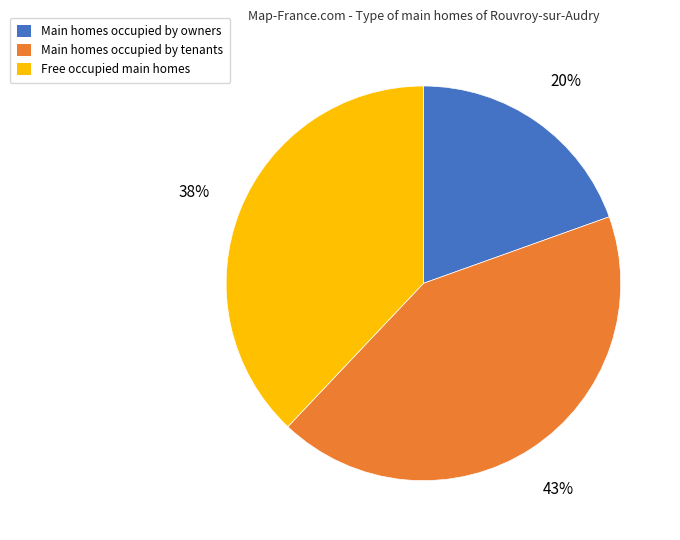

To the nearest percent, what is the difference between the largest and smallest slice percentages?

23%